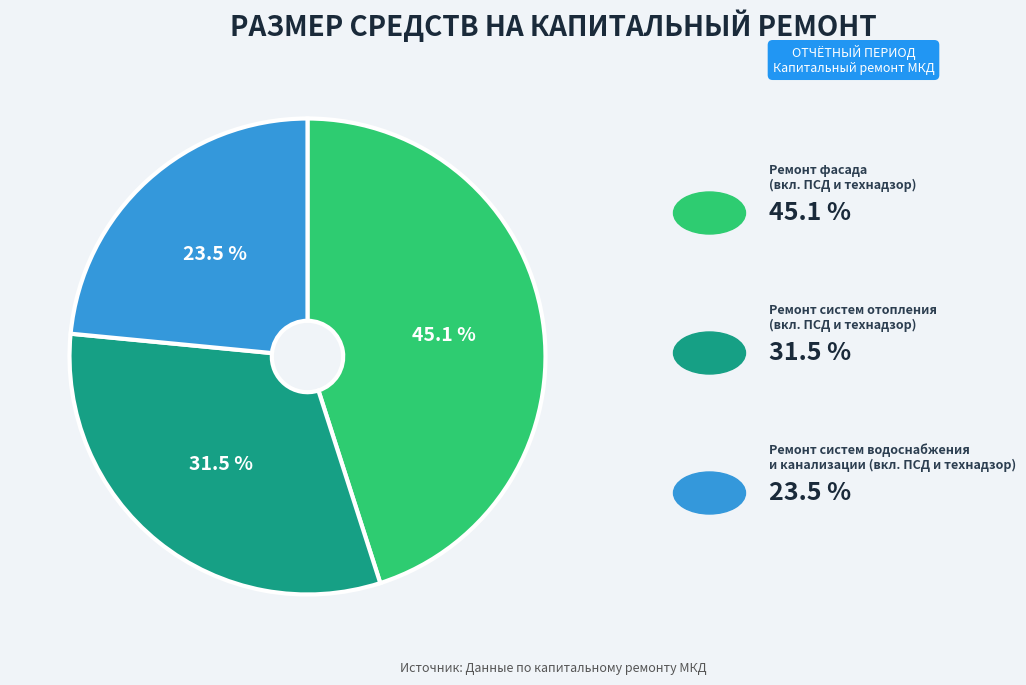

Is there any slice that represents more than half of the pie?

No